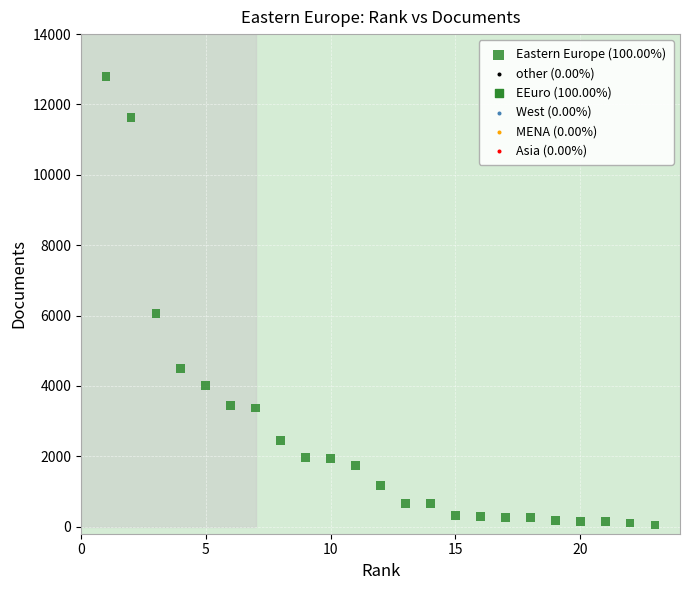

What Y value in the scatter plot is closest to 6422?

6054